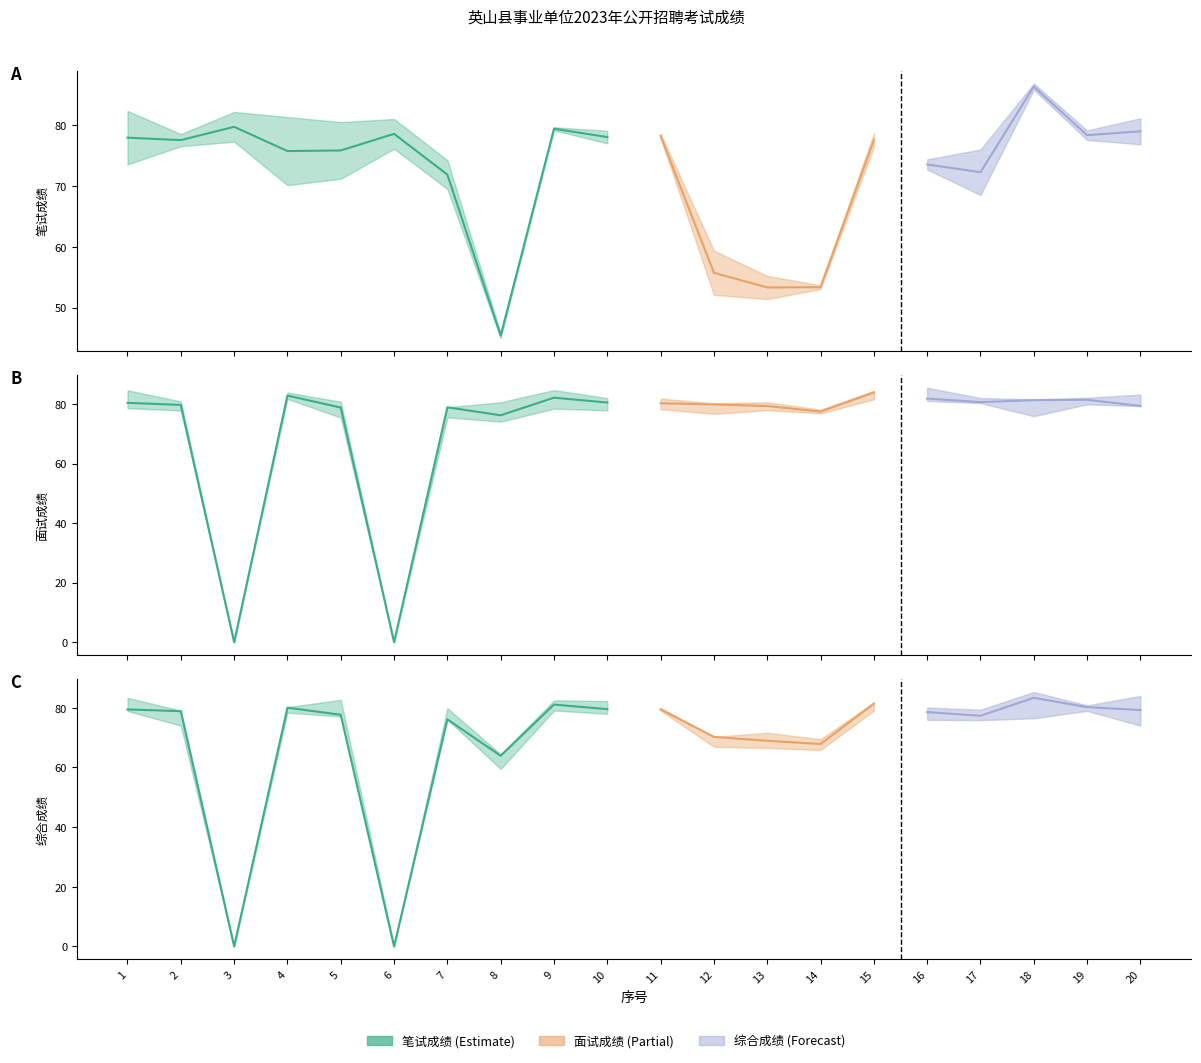

Which series has the largest range (max minus min)?

面试成绩